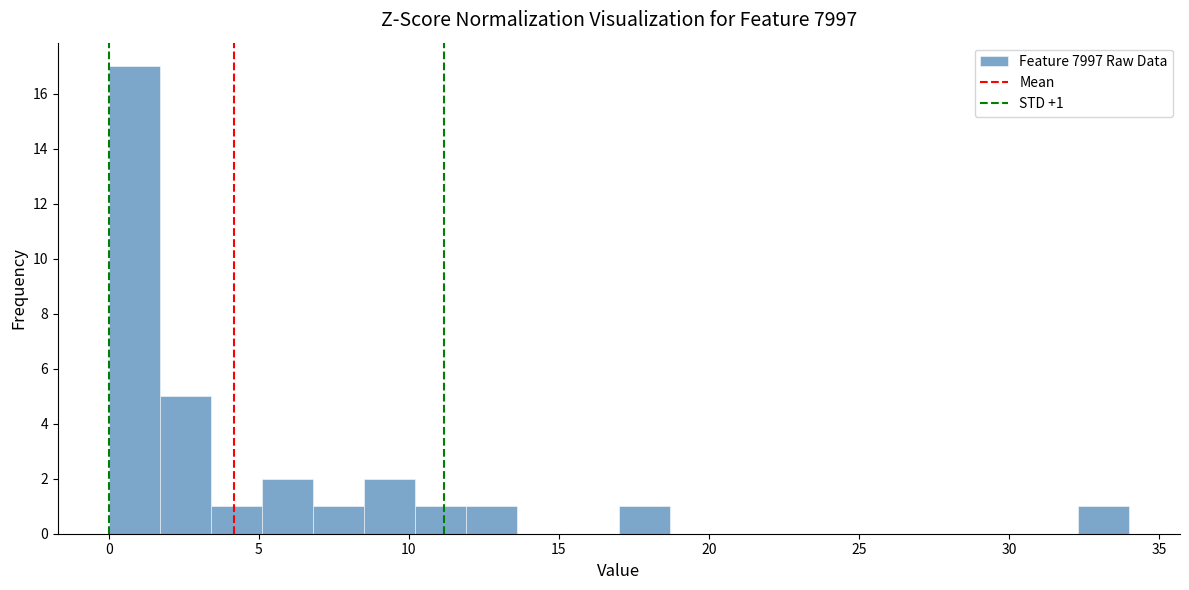

Around what value on the x-axis is the tallest bar? Give the approximate position of its centre, as read against the axis.

1.0